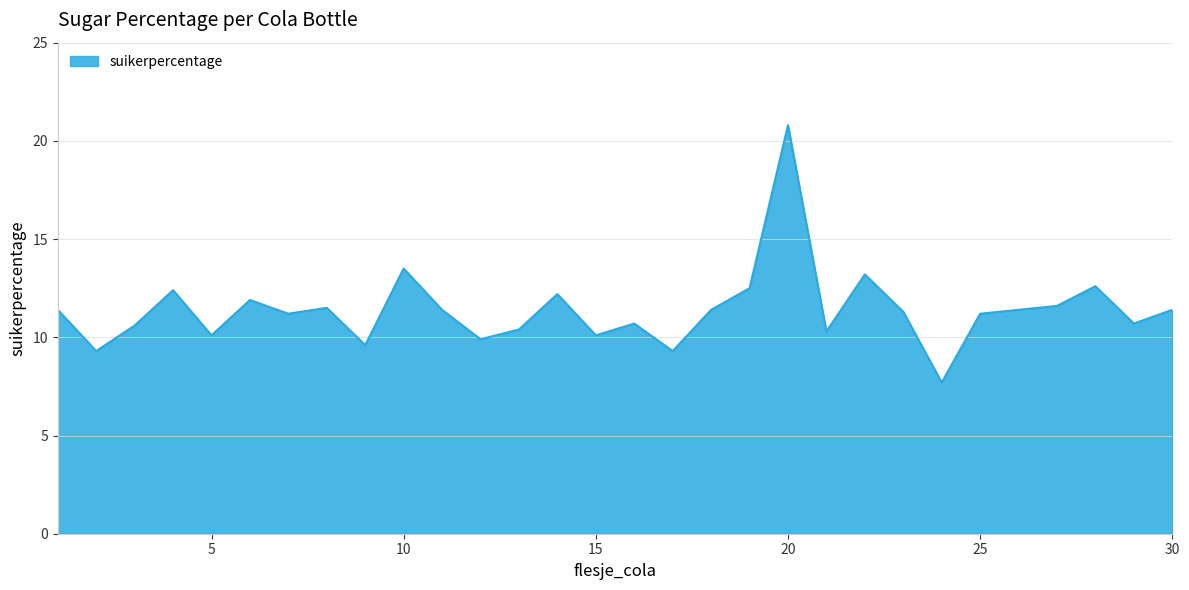

What is the smallest value displayed?

7.7